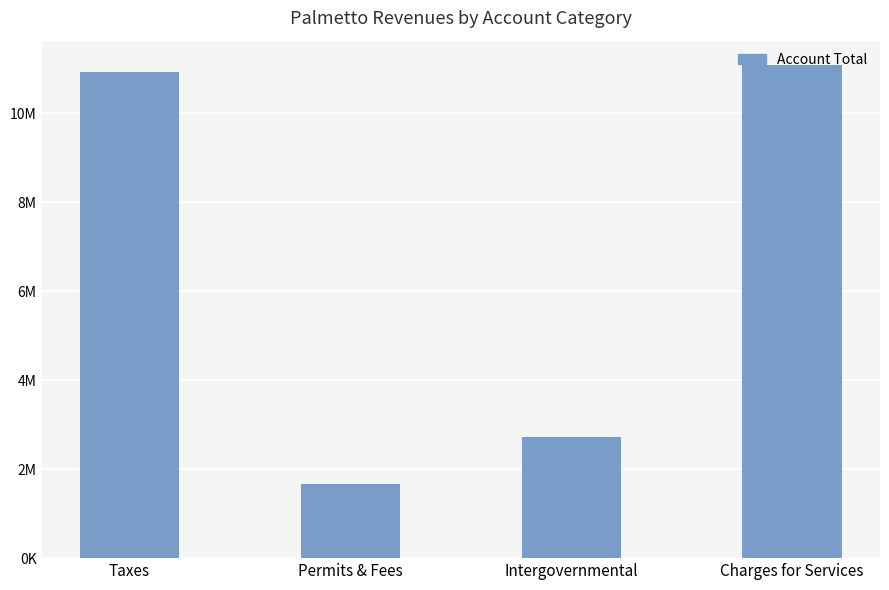

Are the bars horizontal?

No